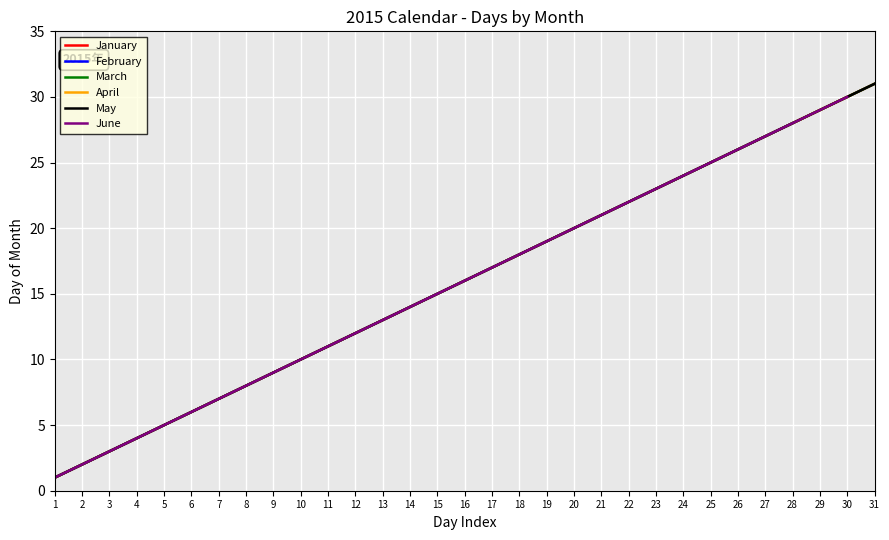

At which label does February first exceed 16?

17